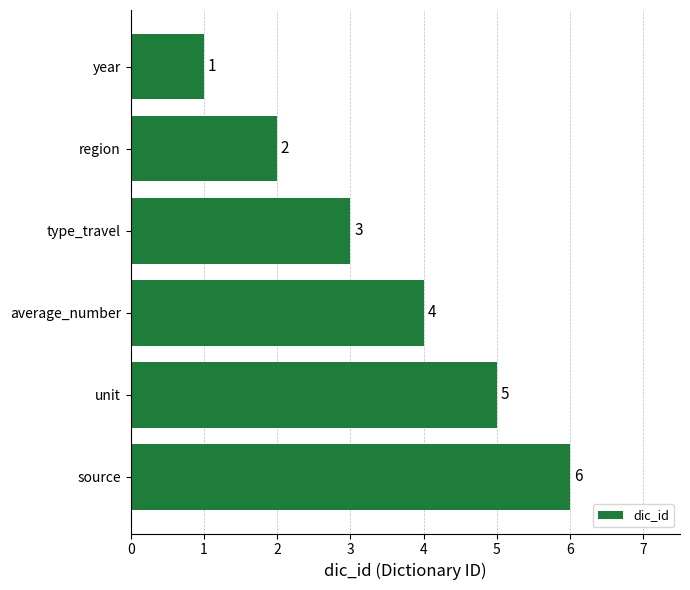

What is the sum of all values?

21